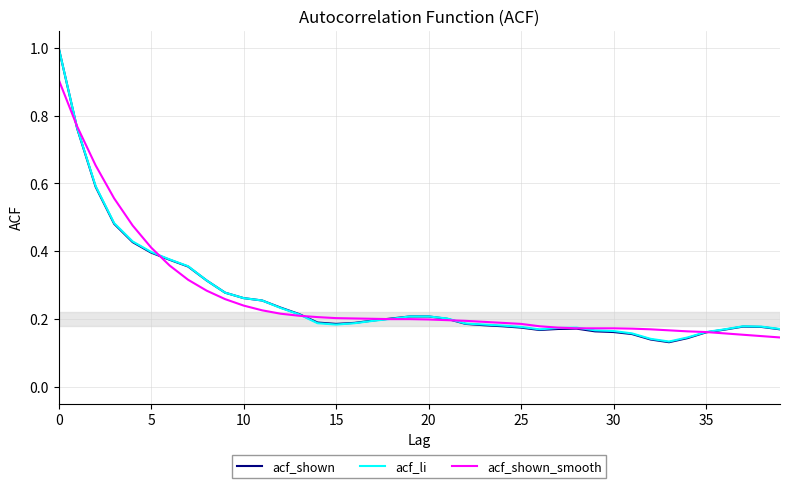

Rank the series by their average value, from highest to lowest.

acf_shown_smooth, acf_li, acf_shown